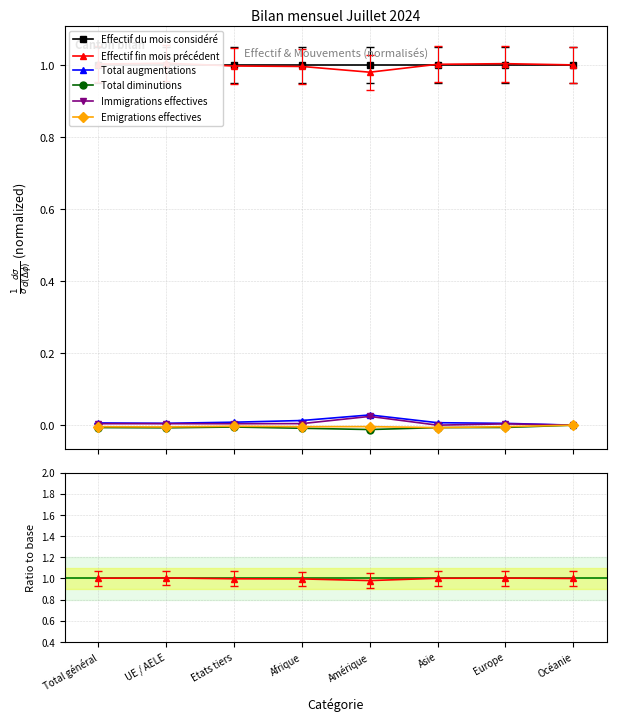

Count the Total diminutions values in the range 0 to 1.

1